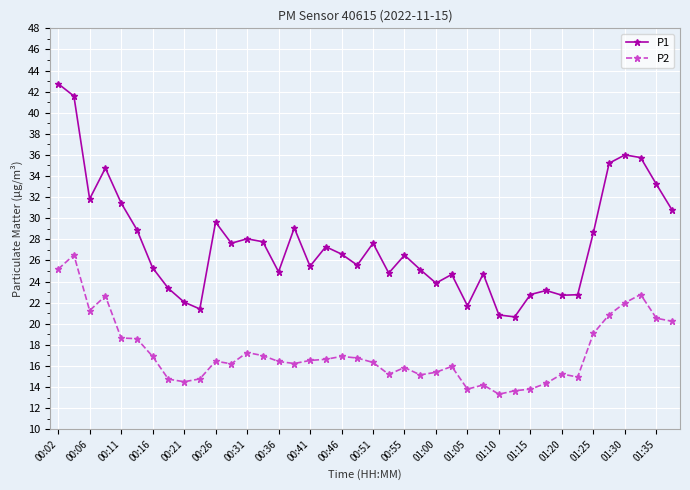

What is the value of the P2 point at the 16th from the left?

16.2